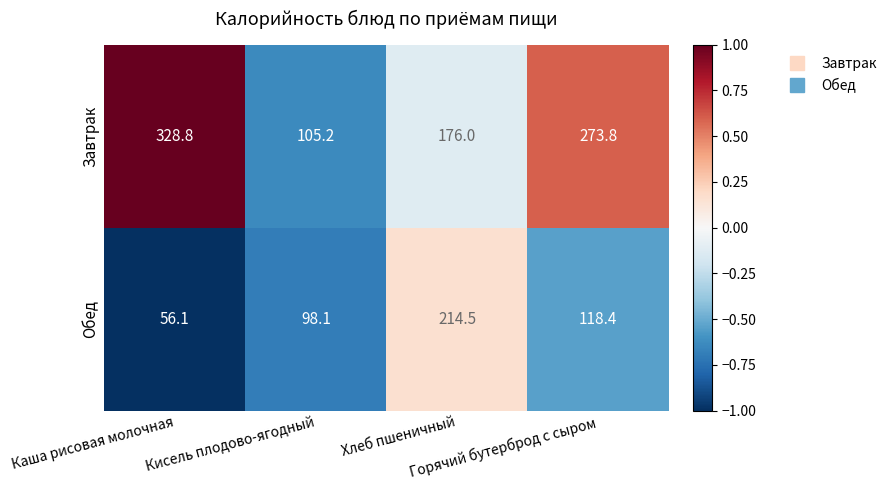

At how many categories does at least one series exceed 184?

3